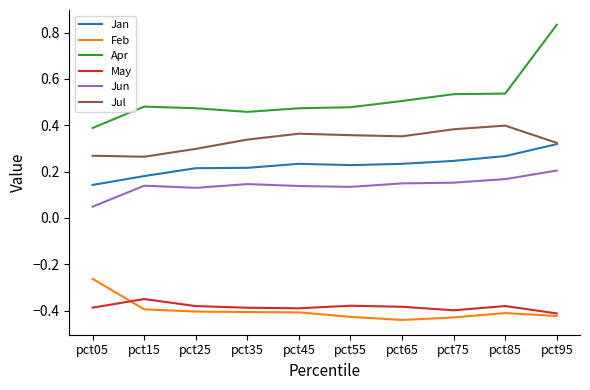

At which category is the sum across all series the highest?

pct95